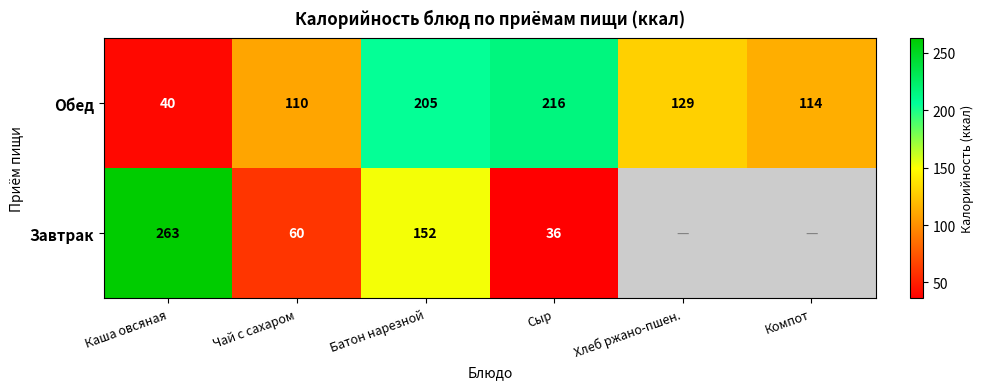

List the labels in order of Обед value, smallest first.

Каша овсяная, Чай с сахаром, Компот, Хлеб ржано-пшен., Батон нарезной, Сыр